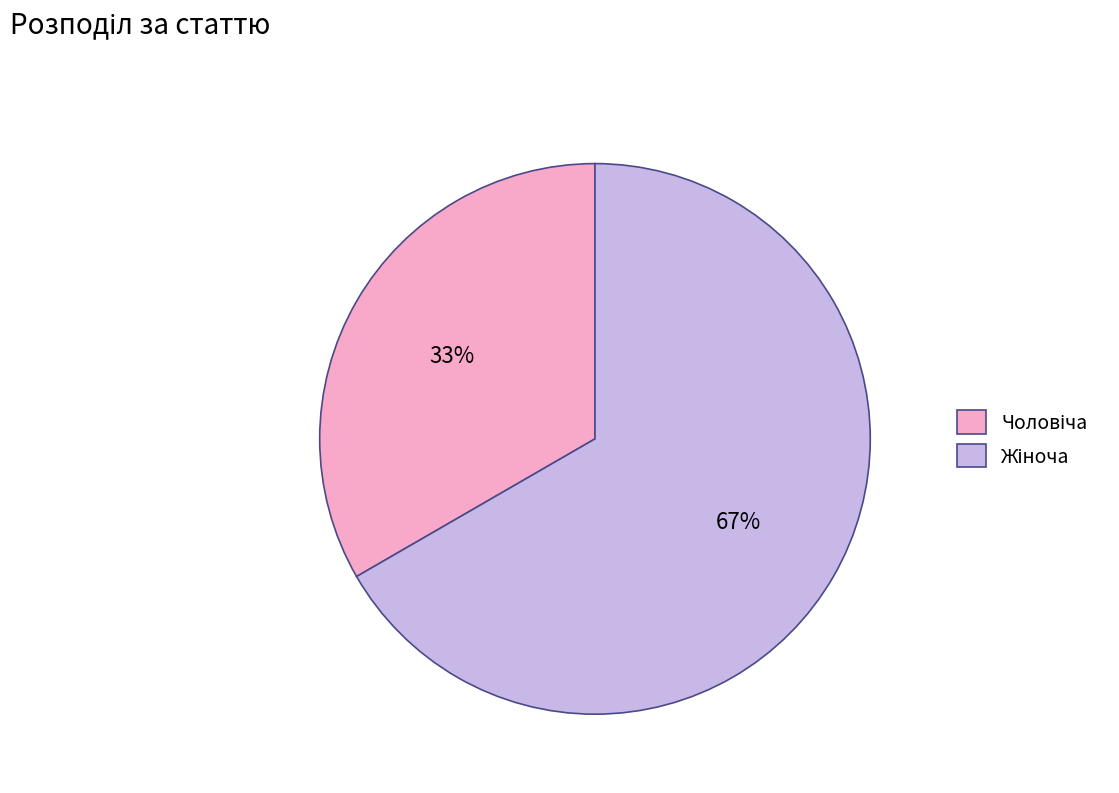

Is there any slice that represents more than half of the pie?

Yes